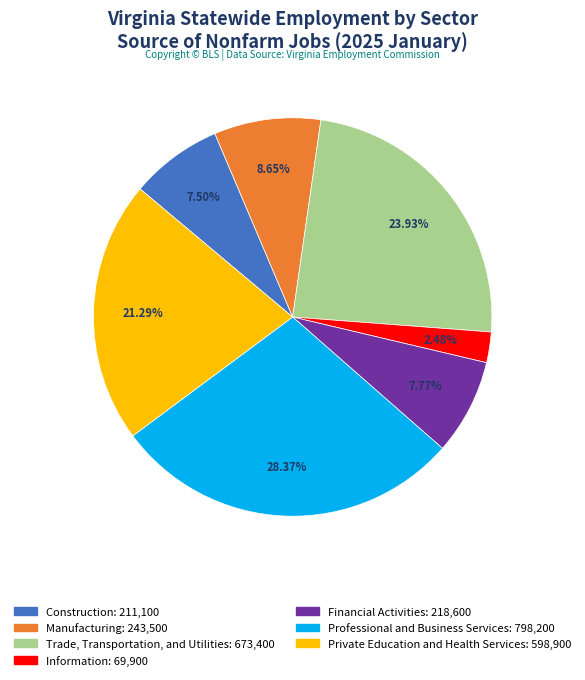

How many slices are in this pie chart?

7